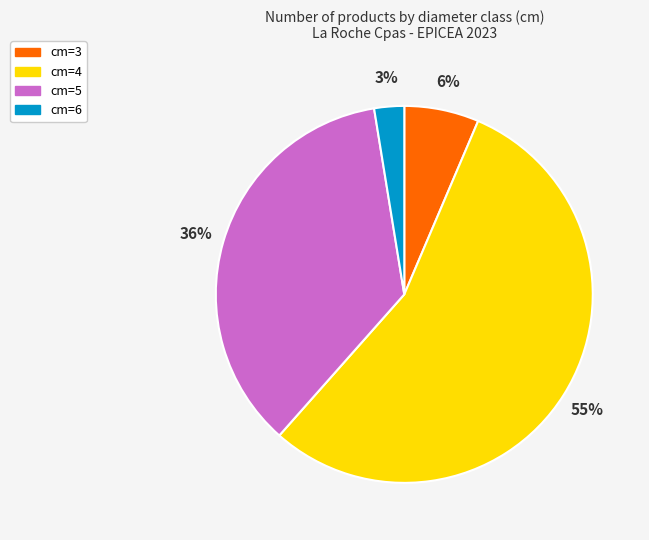

Between cm=3 and cm=6, which is larger?

cm=3